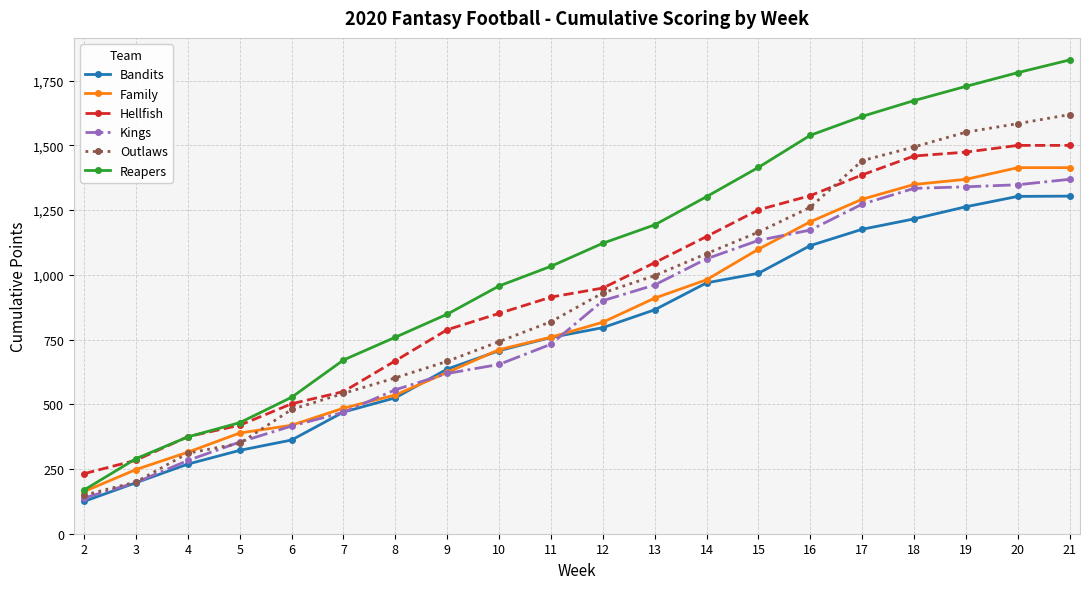

Between 4 and 16, which series saw the biggest shift?

Reapers